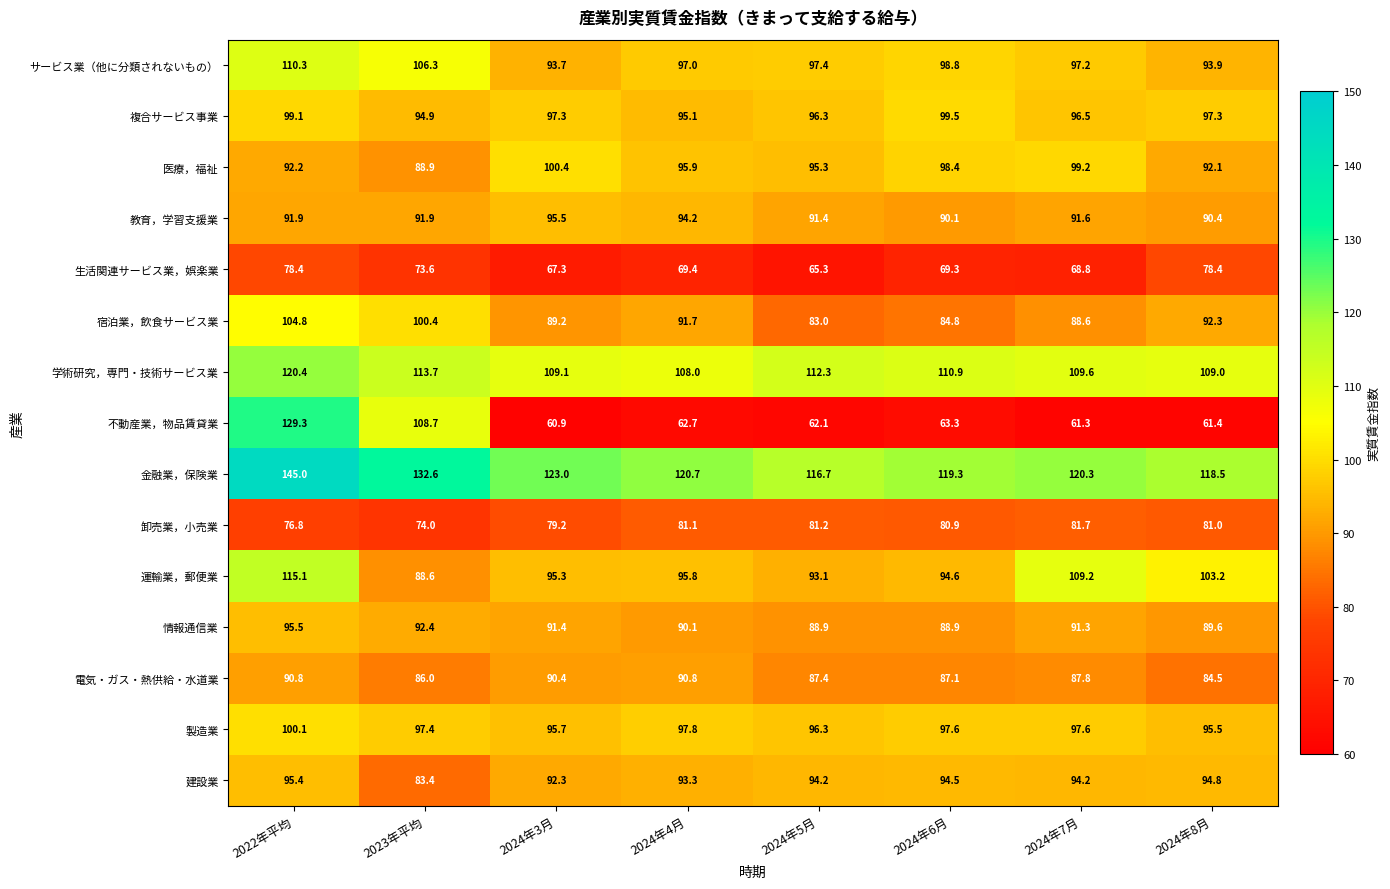

At which category is the sum across all series the highest?

2022年平均